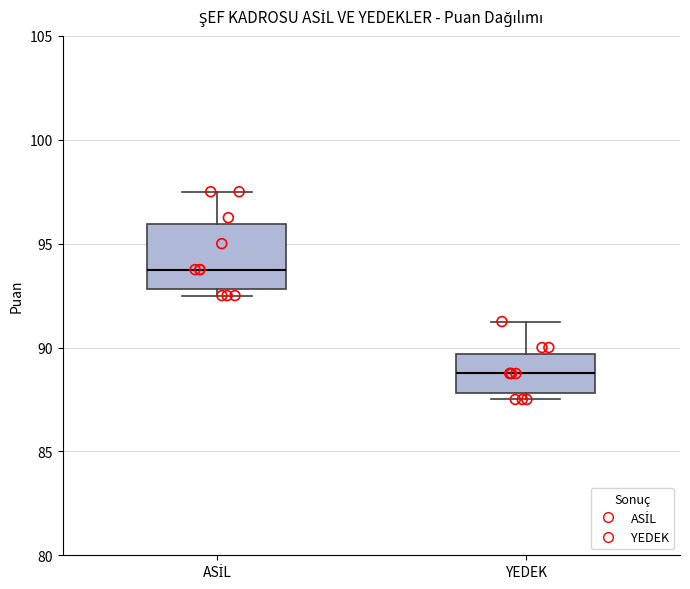

Where is the upper edge of the box for ASİL on the y-axis? The values are not printed on the chart, so give them approximately, as read against the axis.

96.0